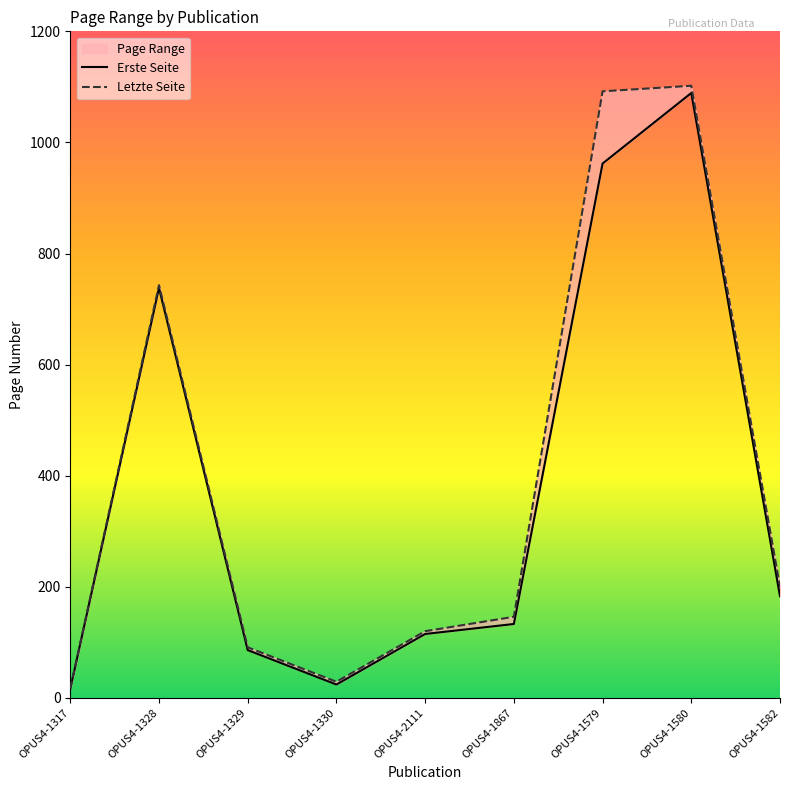

List the labels in order of Letzte Seite value, smallest first.

OPUS4-1317, OPUS4-1330, OPUS4-1329, OPUS4-2111, OPUS4-1867, OPUS4-1582, OPUS4-1328, OPUS4-1579, OPUS4-1580